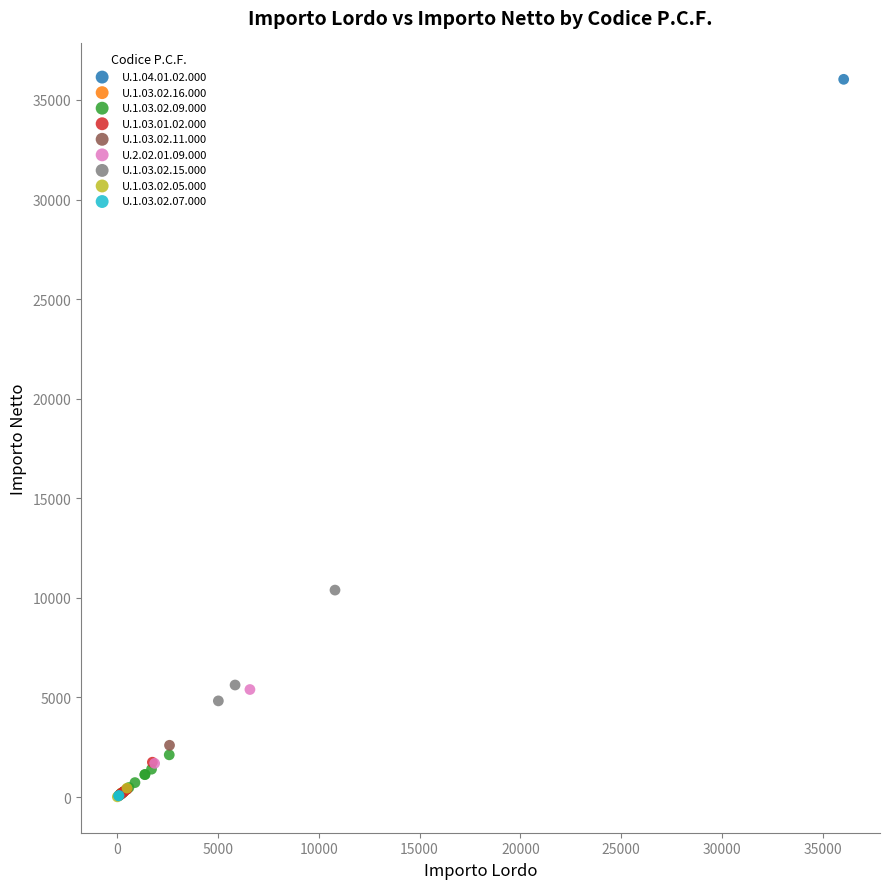

What are all the series names shown in the legend?

U.1.04.01.02.000, U.1.03.02.16.000, U.1.03.02.09.000, U.1.03.01.02.000, U.1.03.02.11.000, U.2.02.01.09.000, U.1.03.02.15.000, U.1.03.02.05.000, U.1.03.02.07.000